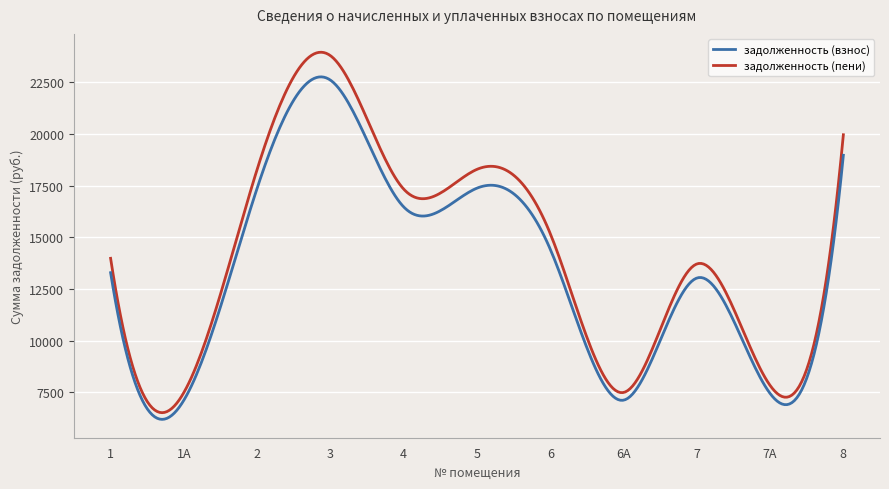

Rank the series by their maximum value, from highest to lowest.

задолженность (пени), задолженность (взнос)